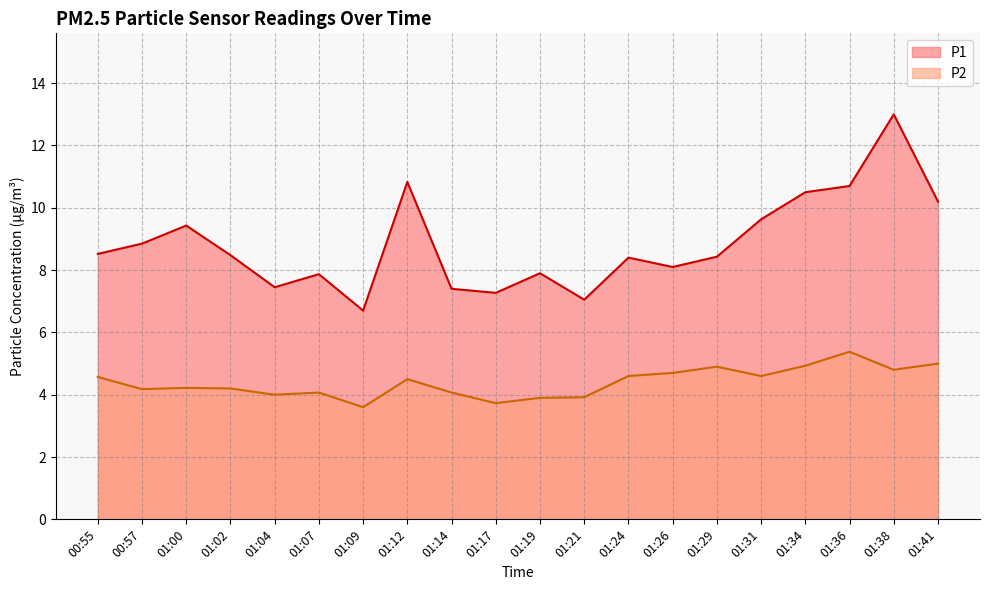

What is the difference between the maximum and minimum values in the P1 series?

6.3